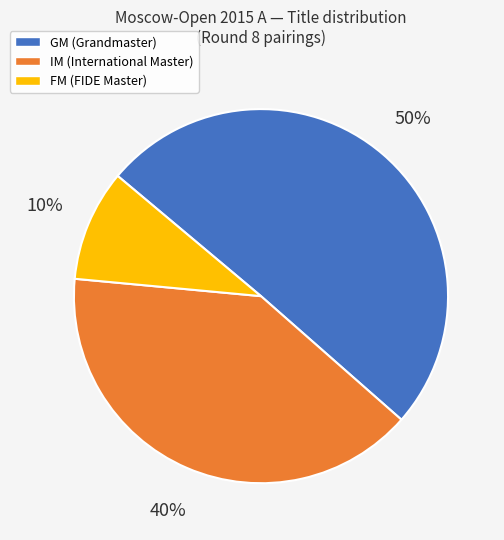

The IM slice represents 40% of the pie. True or false?

True